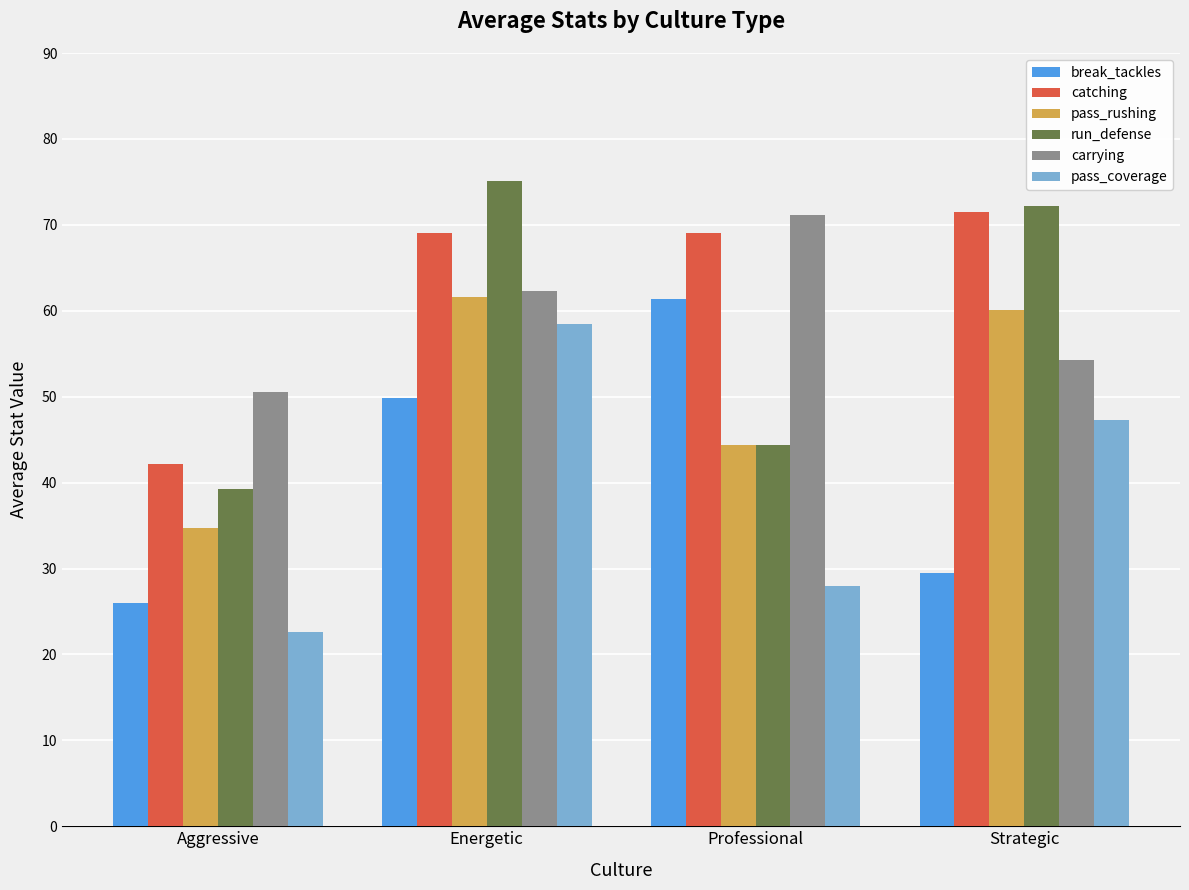

What is the approximate value of catching at Strategic?

71.4